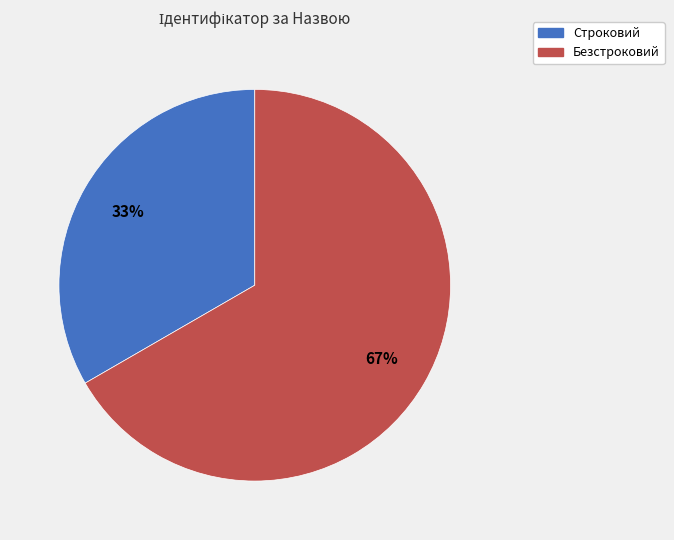

What is the ratio of the value at Строковий to the value at Безстроковий?

0.5